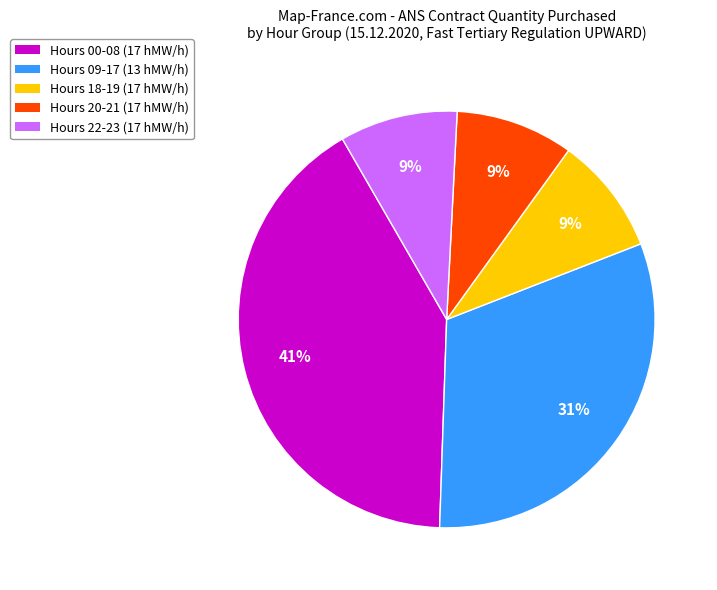

To the nearest percent, what is the difference between the largest and smallest slice percentages?

32%